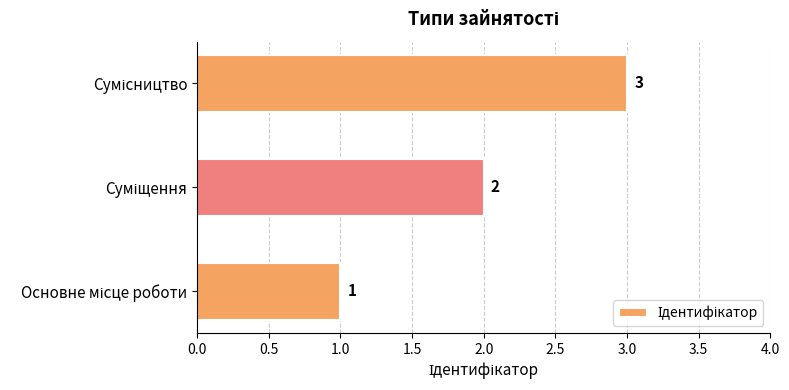

What is the greatest value displayed?

3